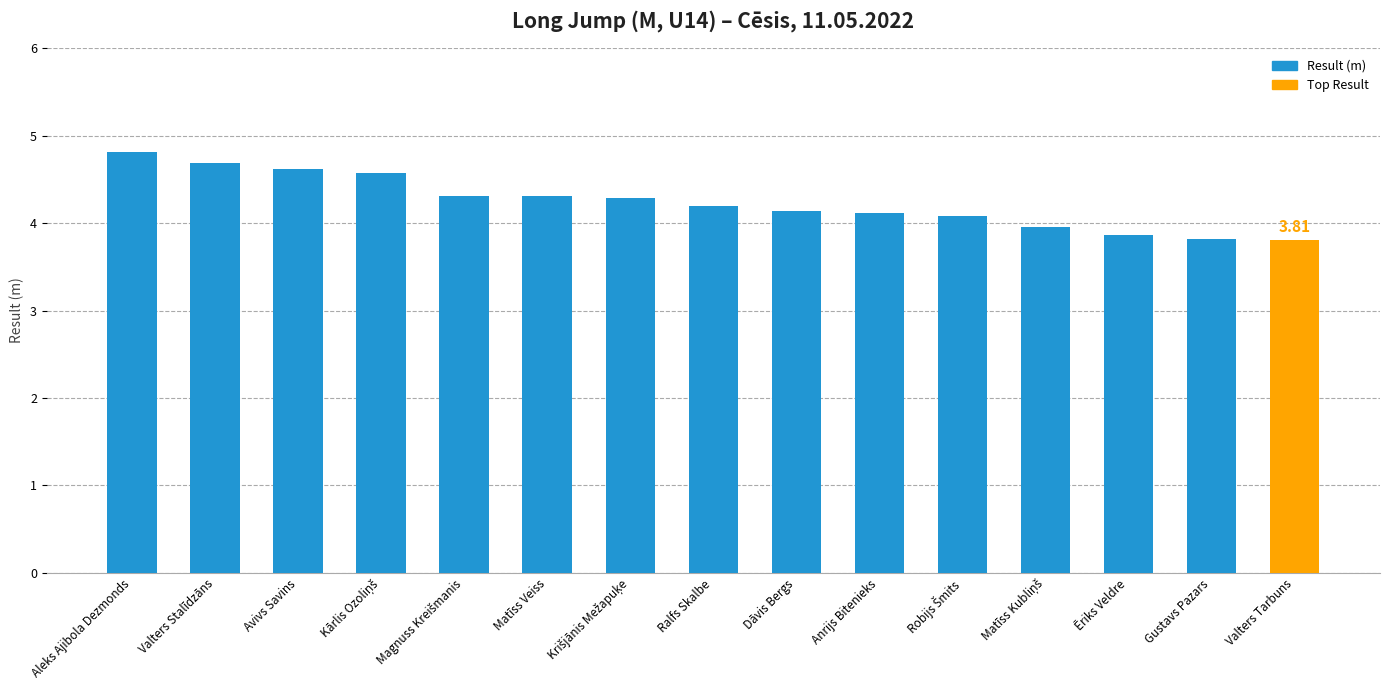

Which label corresponds to the largest value in the chart?

Aleks Ajibola Dezmonds